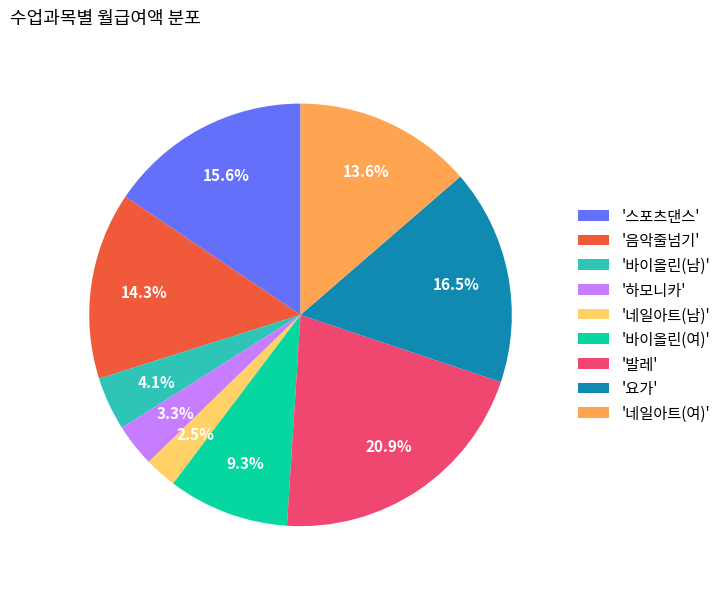

How many segments does this pie chart have?

9